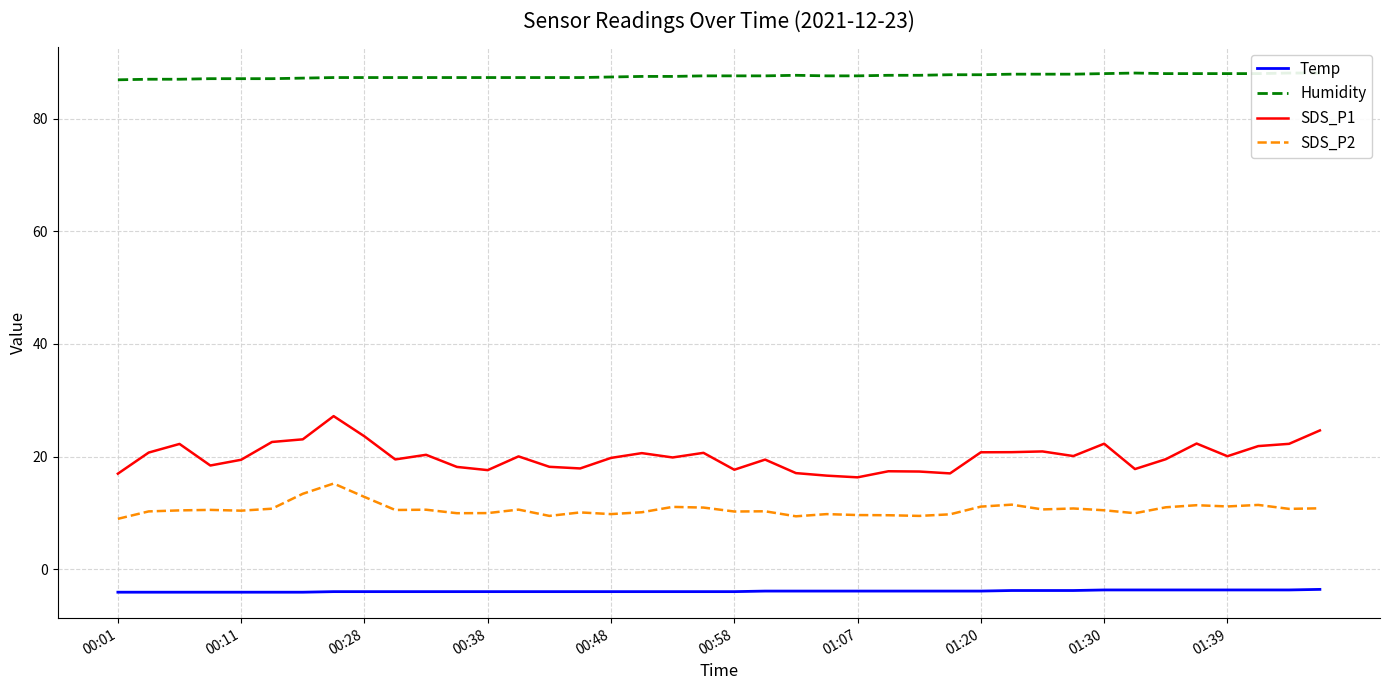

True or false: SDS_P1 and Temp intersect in this chart.

False